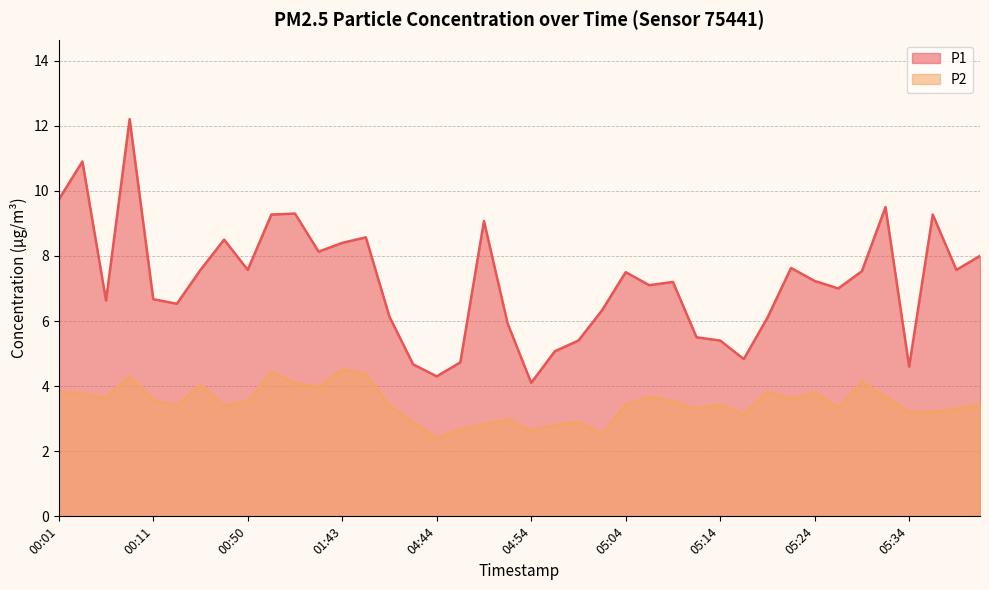

How many interior local peaks does the P2 series have?

11